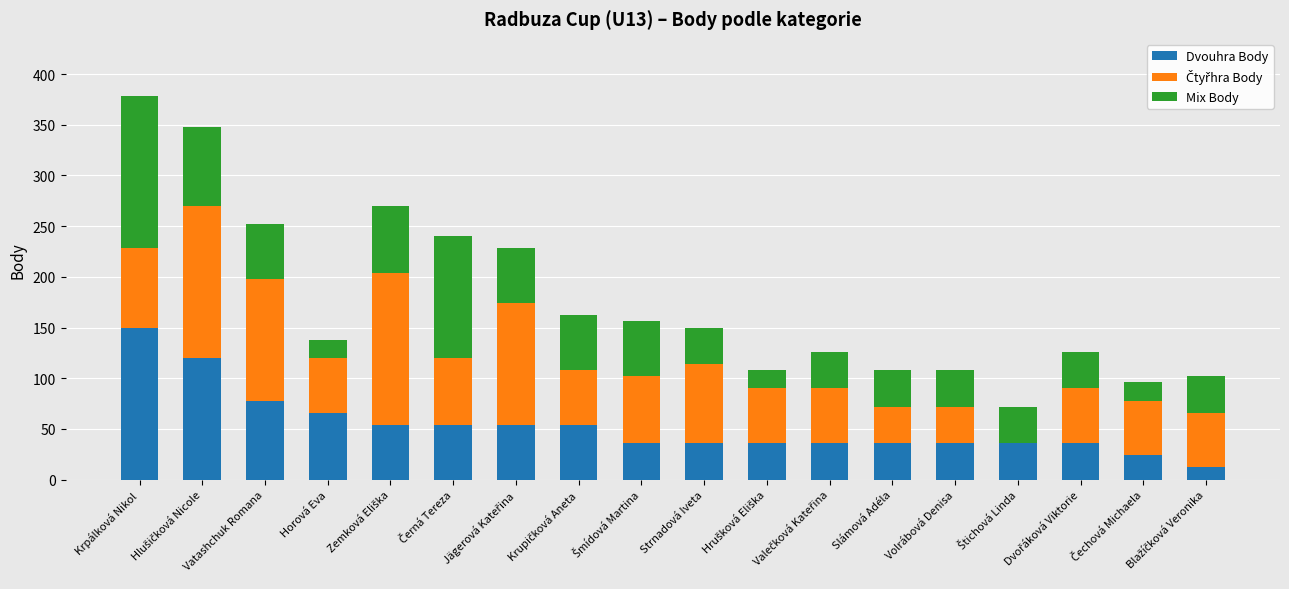

The value of Dvouhra Body at Horová Eva is 17. True or false?

False